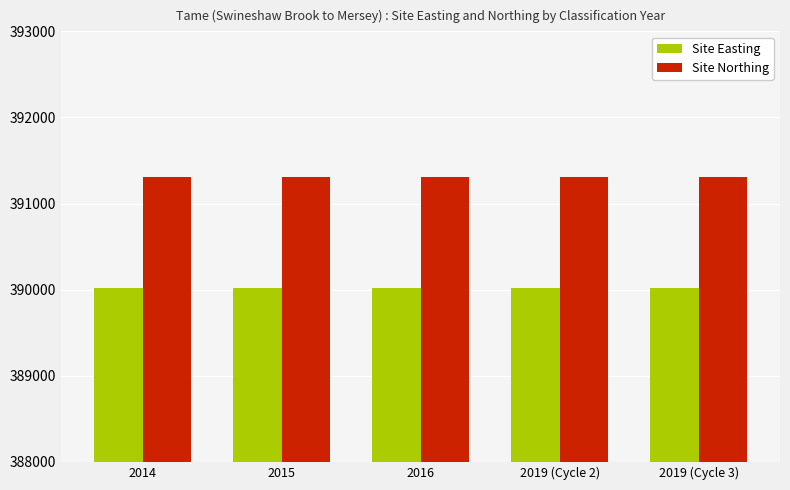

What is the difference between the highest and lowest values at 2019 (Cycle 2)?

1295